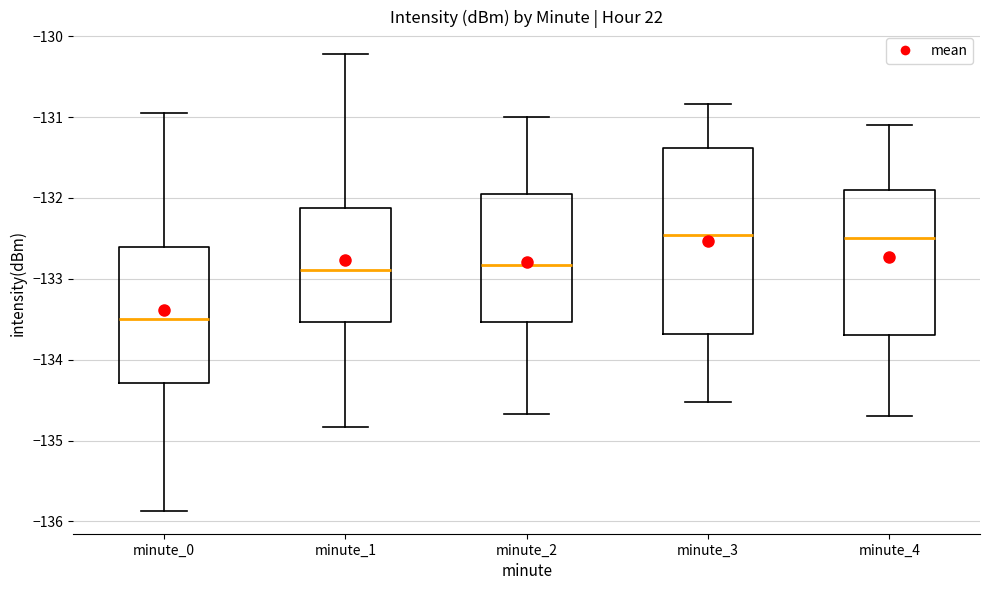

Reading left to right, transcribe this box plot: for each box, give where its median line is, the range the box spans, and where its two whiskers end, as read against the y-axis. The values are not printed on the chart, so give them approximately, as read against the axis.

minute_0: median -133.5, box -134.3 to -132.6, whiskers -135.9 to -131.0
minute_1: median -132.9, box -133.5 to -132.1, whiskers -134.8 to -130.2
minute_2: median -132.8, box -133.5 to -131.9, whiskers -134.7 to -131.0
minute_3: median -132.5, box -133.7 to -131.4, whiskers -134.5 to -130.8
minute_4: median -132.5, box -133.7 to -131.9, whiskers -134.7 to -131.1